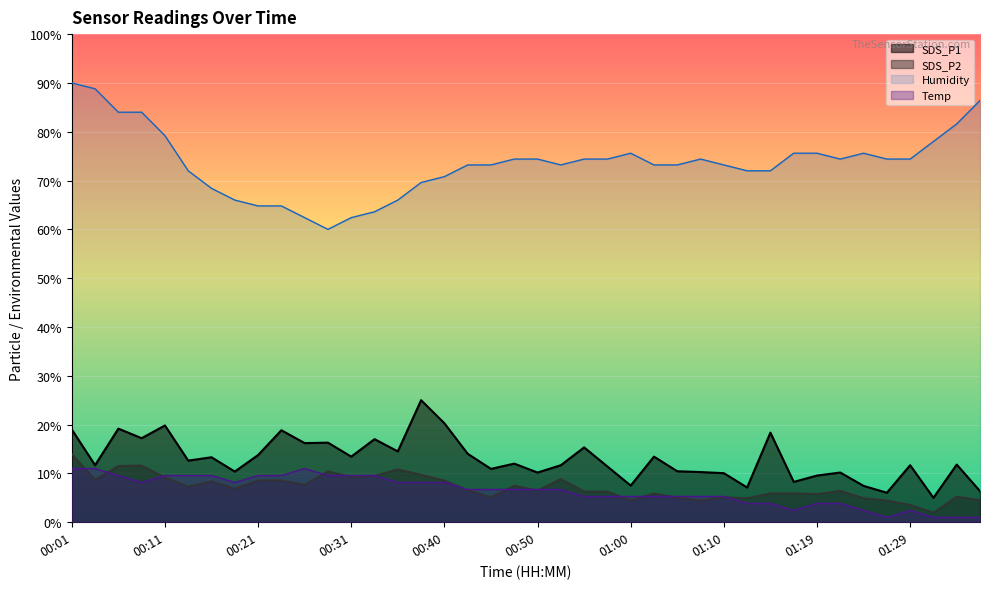

At which label is SDS_P1 closest to 15?

00:55